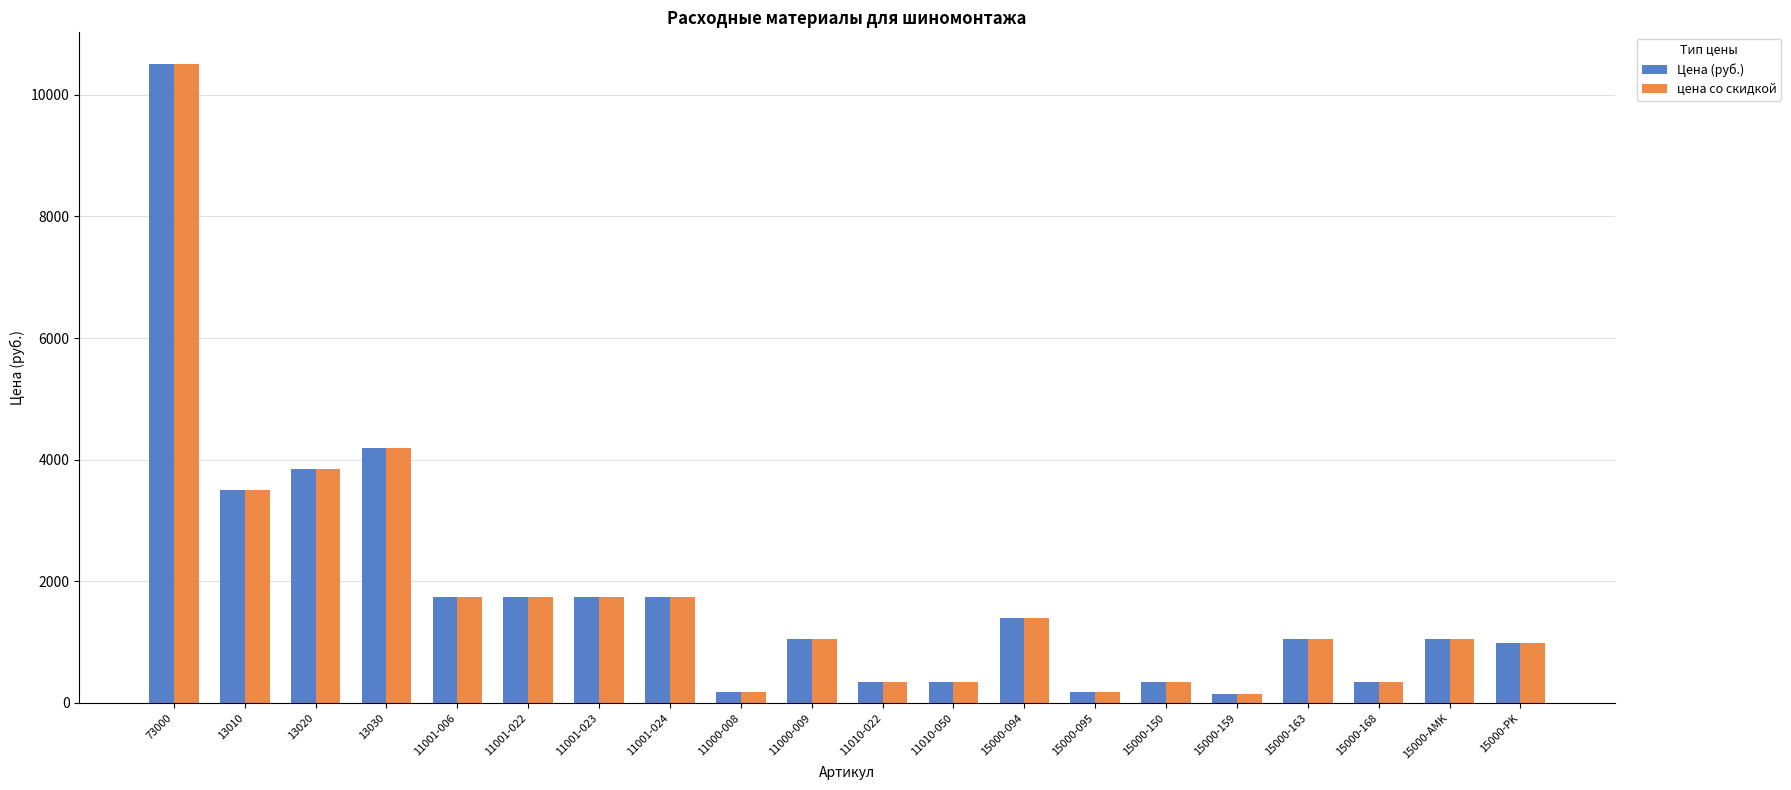

What is the label of the 6th bar from the left?

11001-022